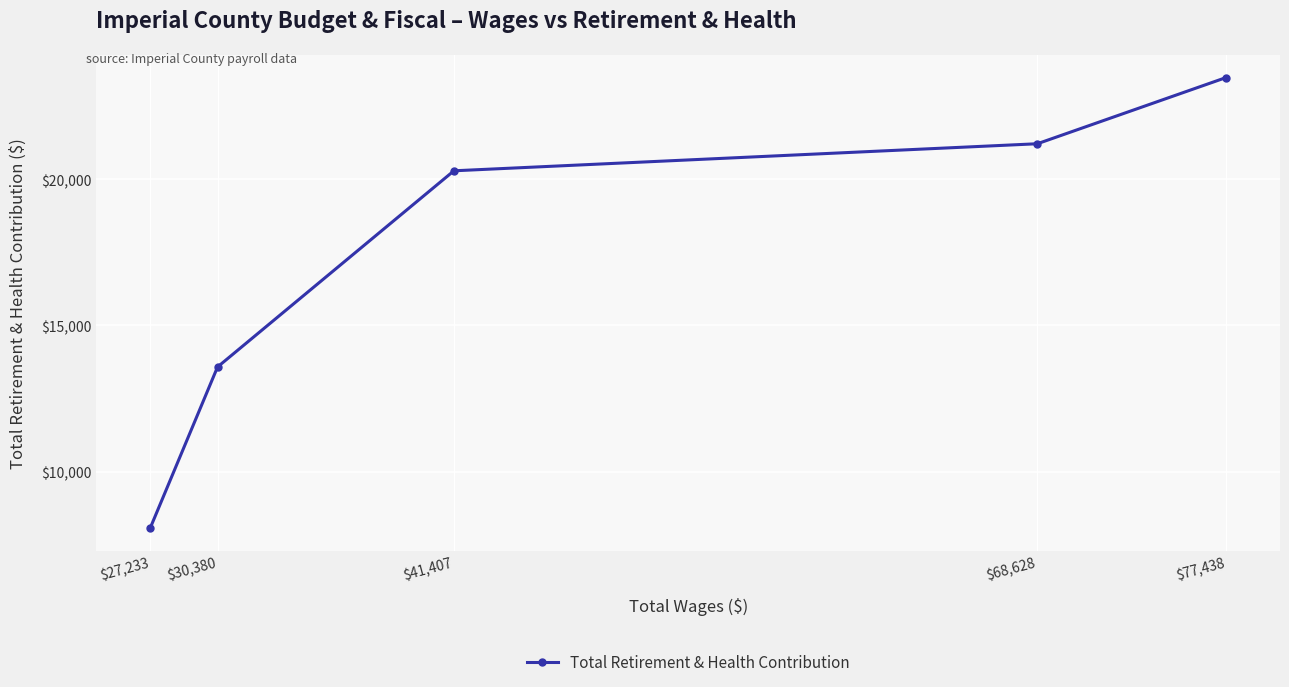

Between $27,233 and $30,380, which is larger?

$30,380